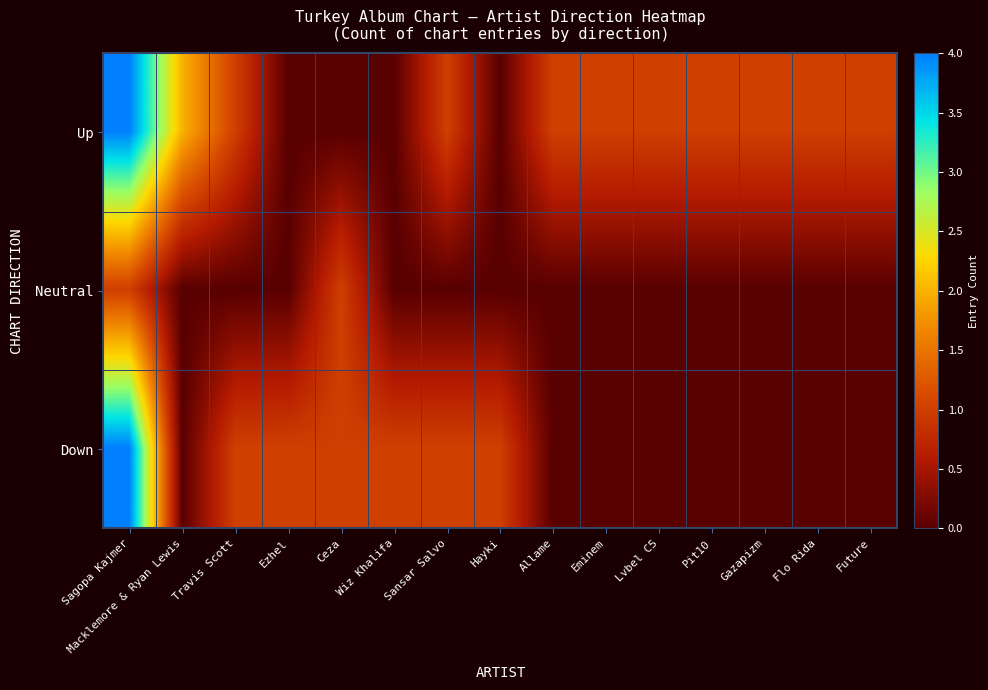

At Hayki, list the series in order from largest to smallest.

Down, Up, Neutral